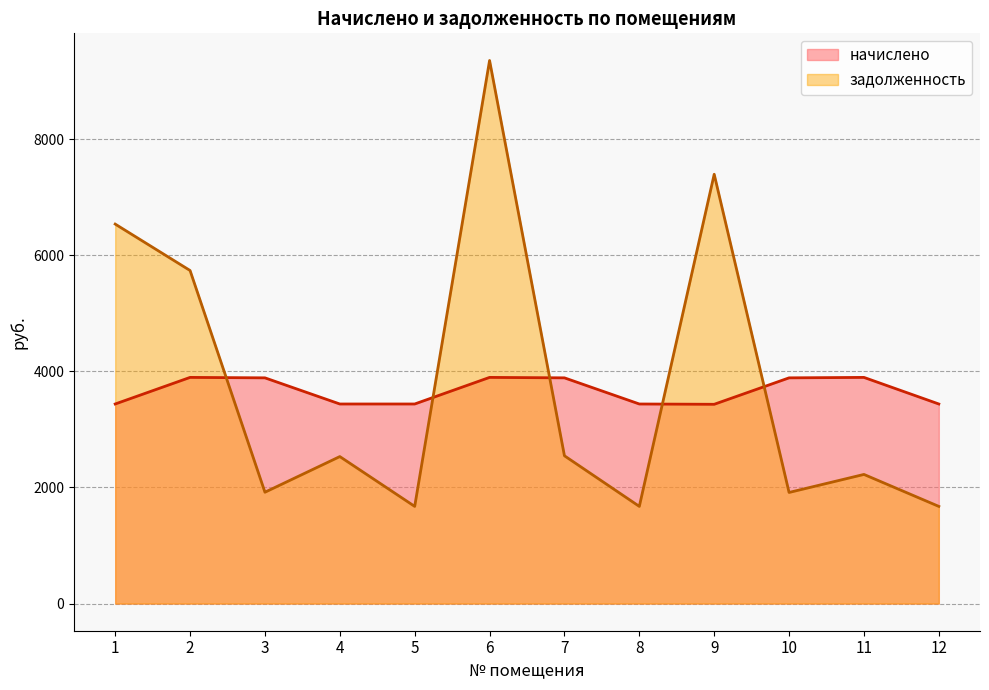

What is the minimum value shown in the chart?

1674.2